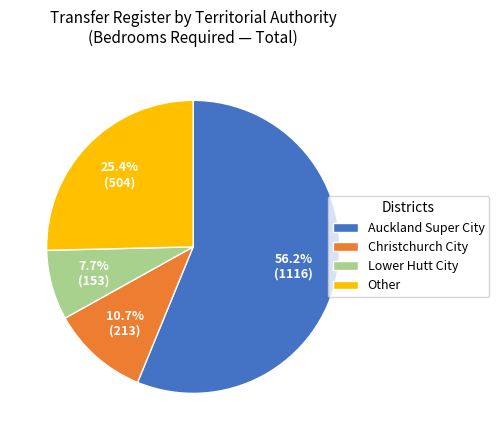

Approximately how many times larger is the value at Lower Hutt City compared to Other?

0.3